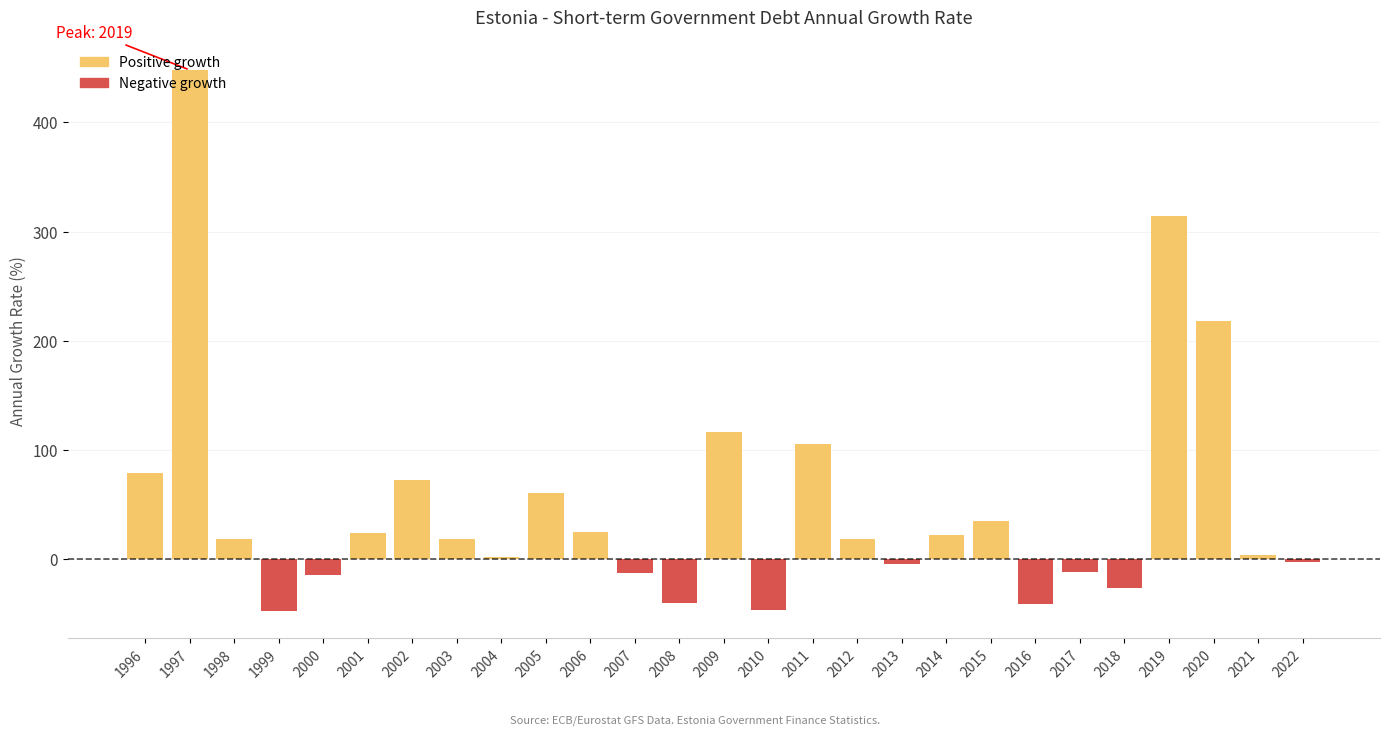

How many values are above zero?

17